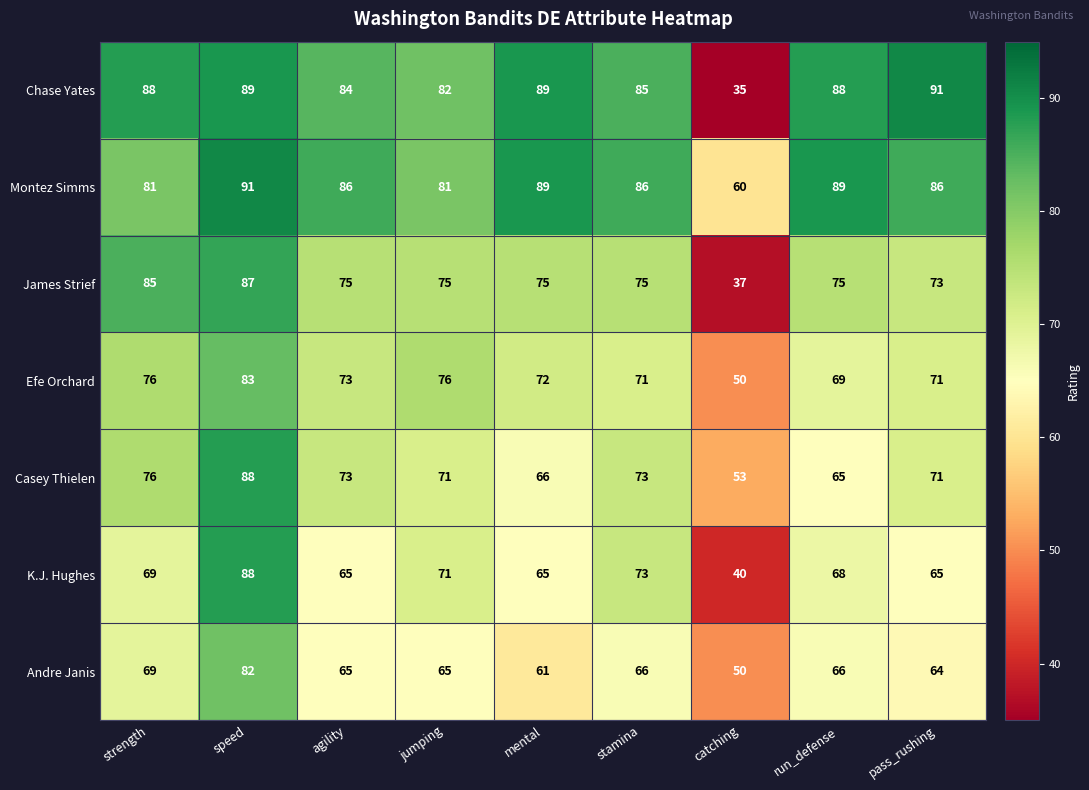

The value of James Strief at mental is 23. True or false?

False